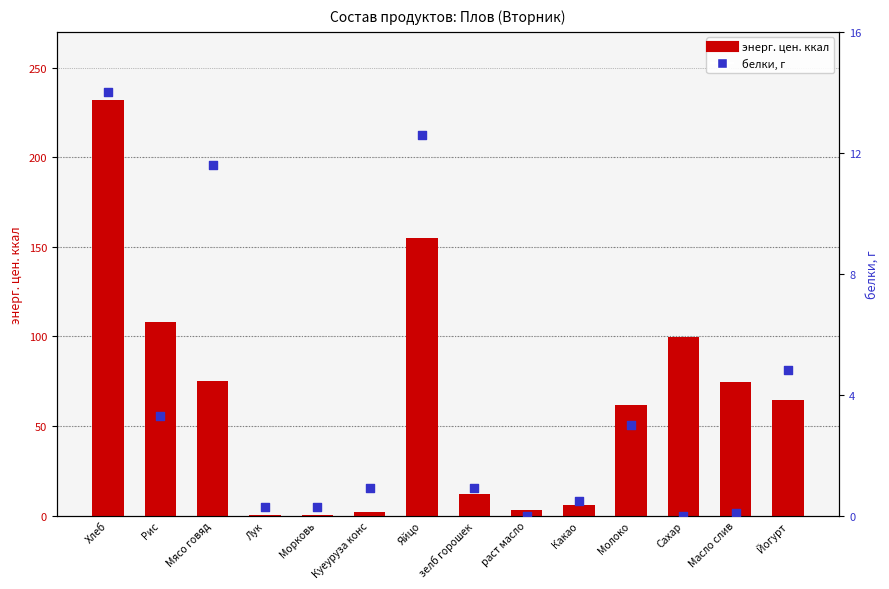

What is the total value across all series at Лук?

0.8